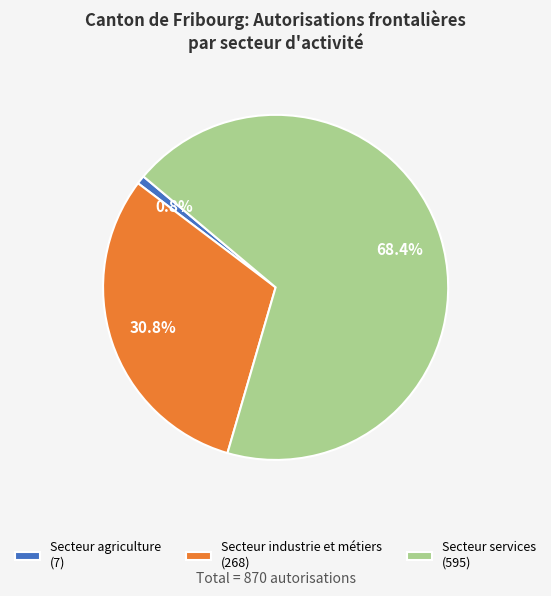

Approximately how many times larger is the value at Secteur services compared to Secteur agriculture?

85.0